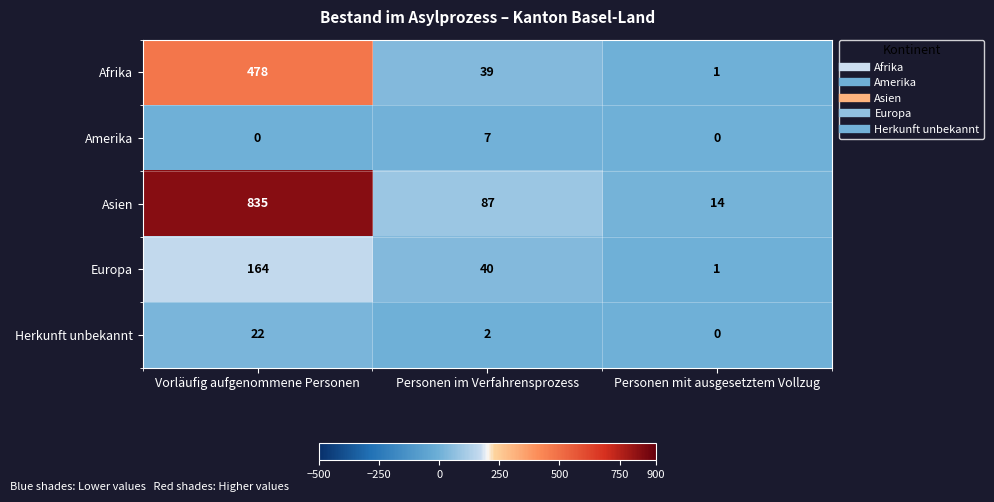

Reading left to right, list all the values displayed in this chart.

Afrika: 478	39	1
Amerika: 0	7	0
Asien: 835	87	14
Europa: 164	40	1
Herkunft unbekannt: 22	2	0